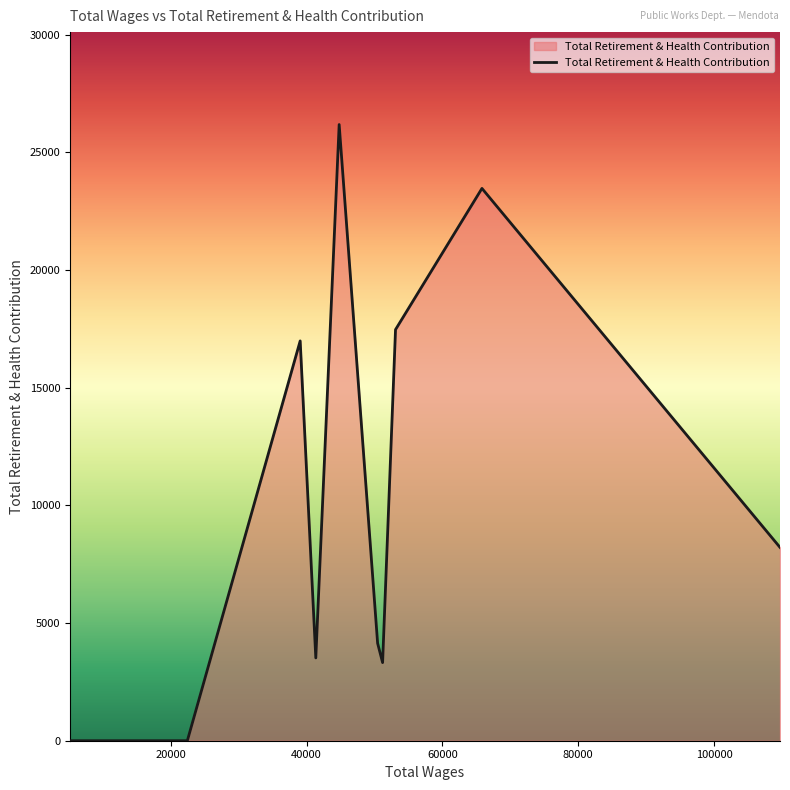

What is the greatest value displayed?

26183